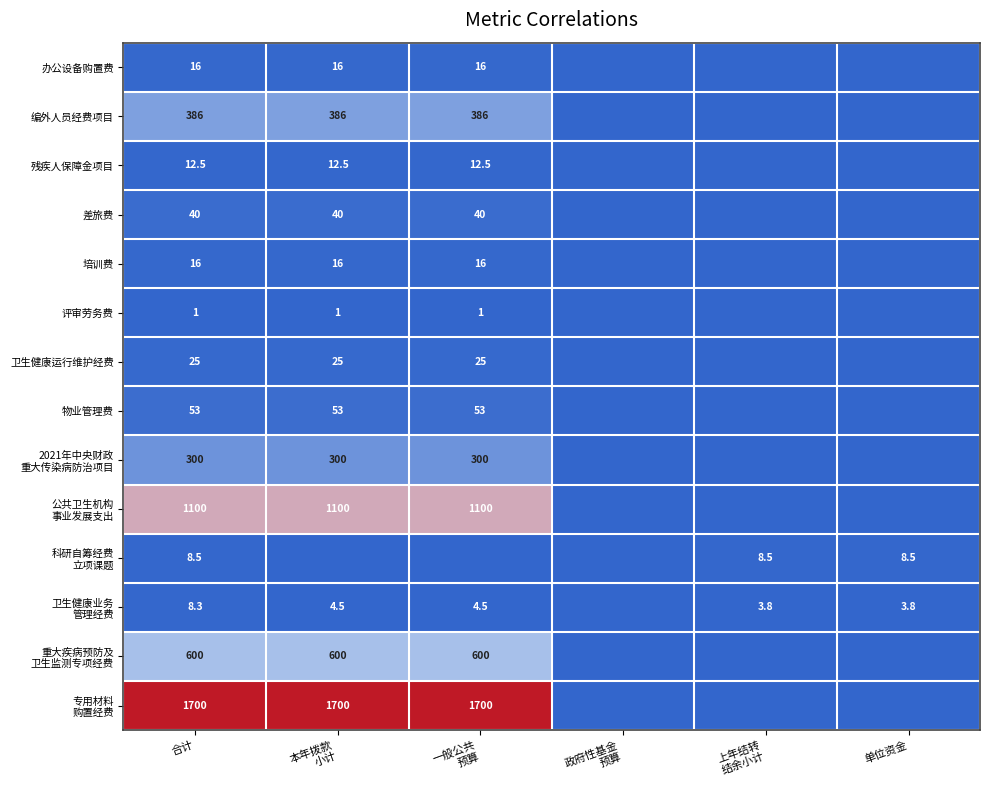

The value of 差旅费 at 合计 is 40.0. True or false?

True